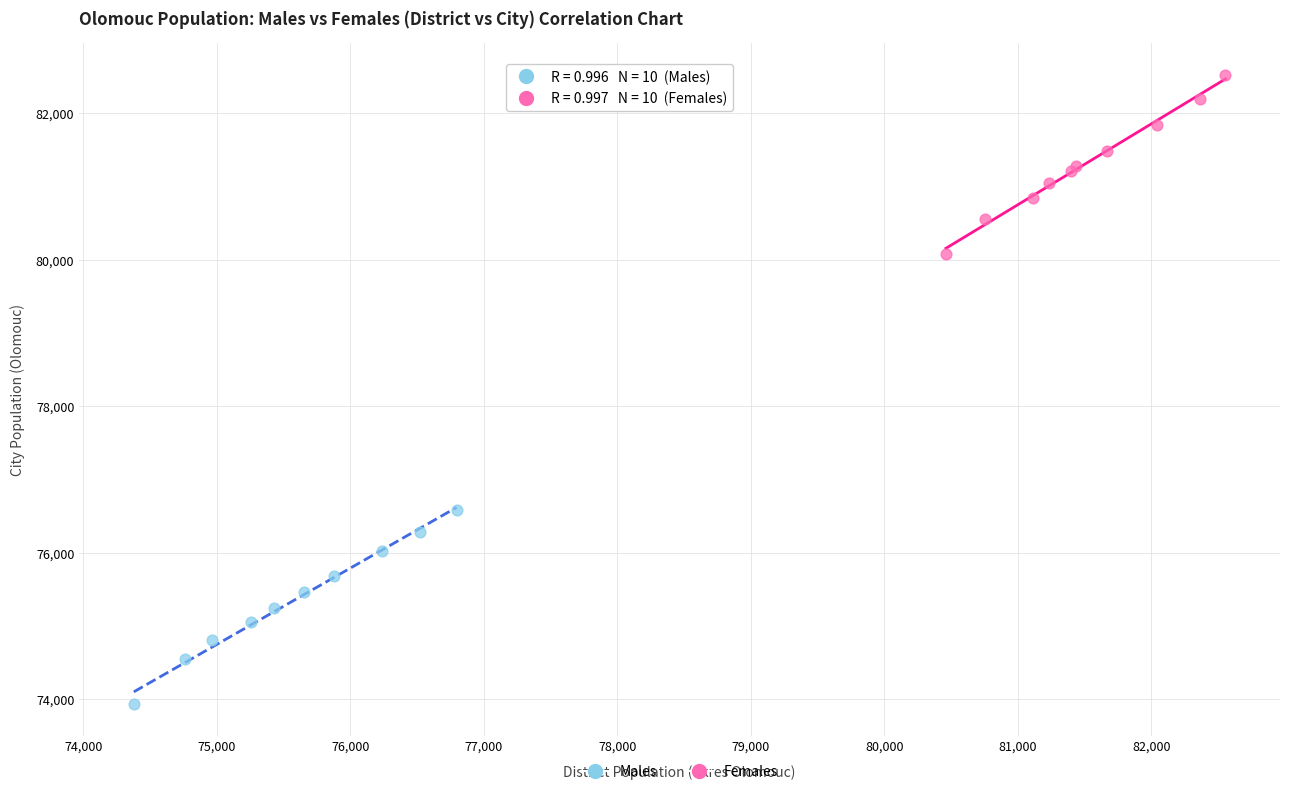

Which series contains the highest Y value?

Females